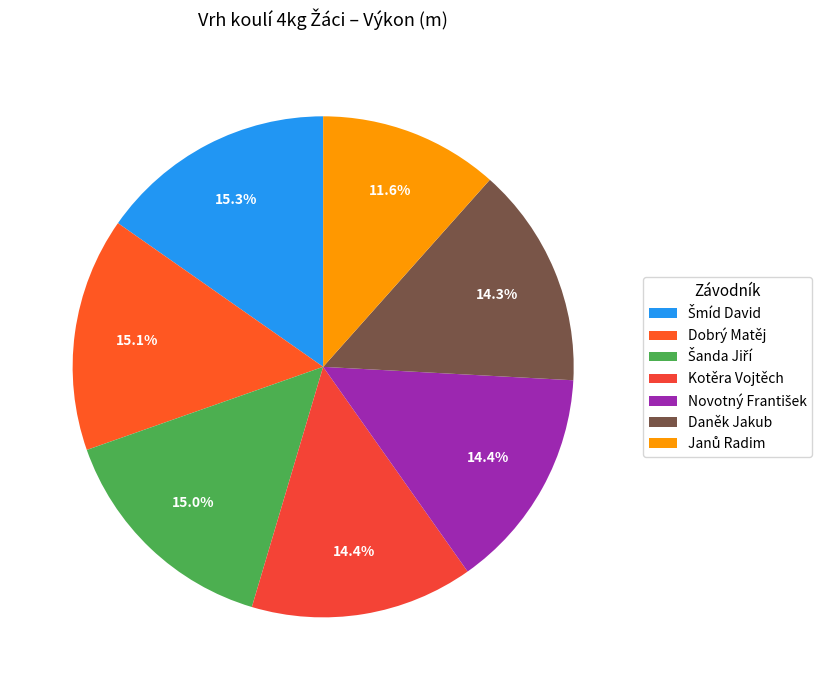

The Janů Radim slice represents 22% of the pie. True or false?

False